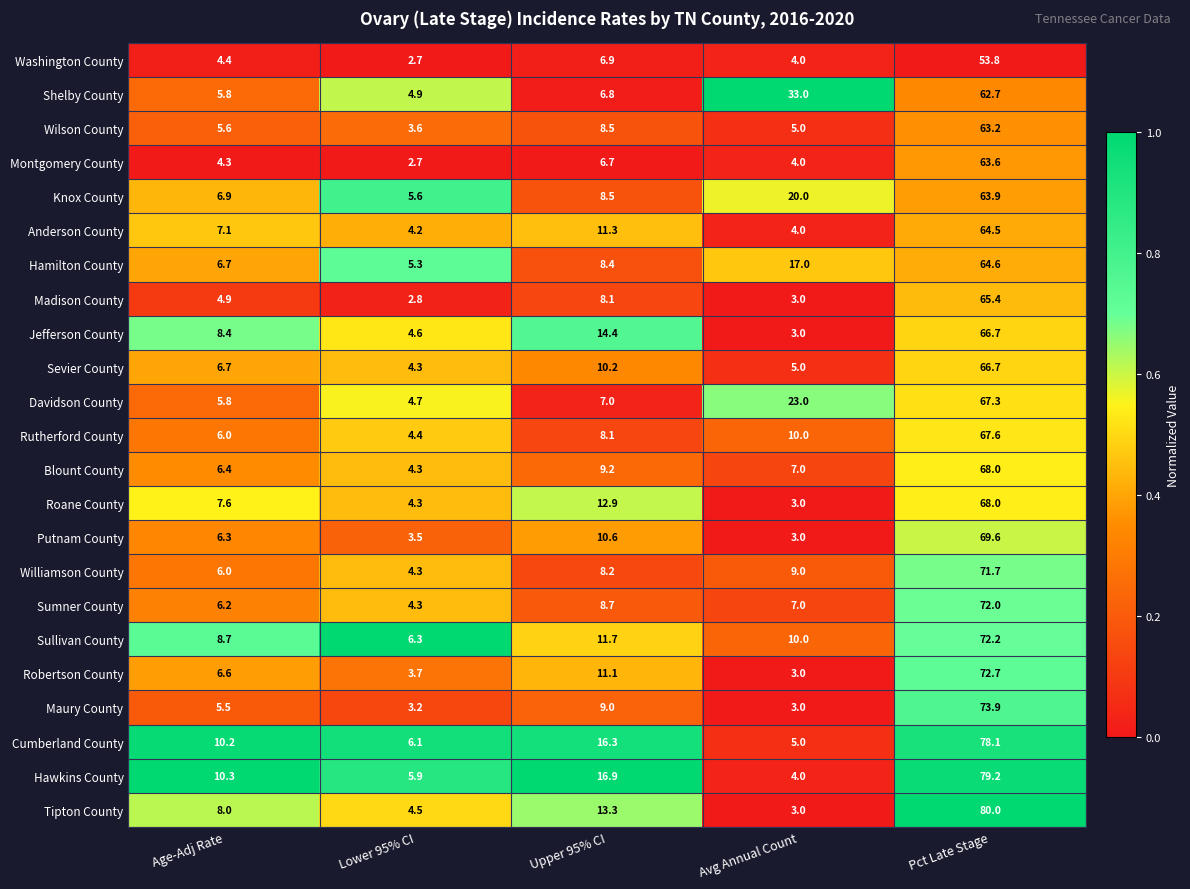

What is the difference between the second highest and second lowest values in the Wilson County series?

3.5